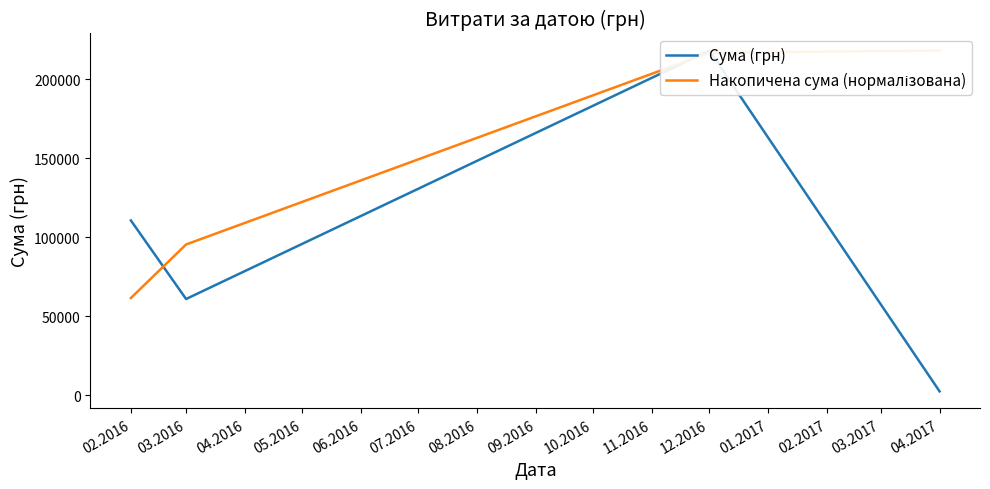

What is the average value of the Сума (грн) series?

97985.5